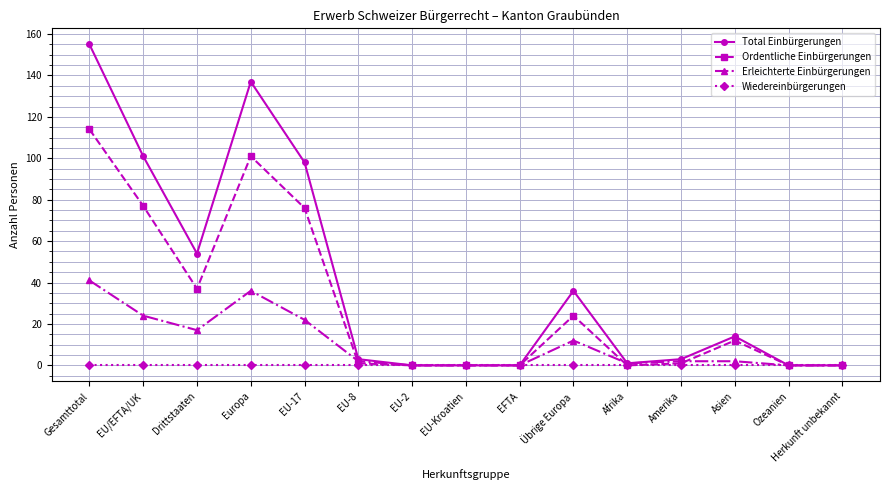

What is the greatest value displayed?

155